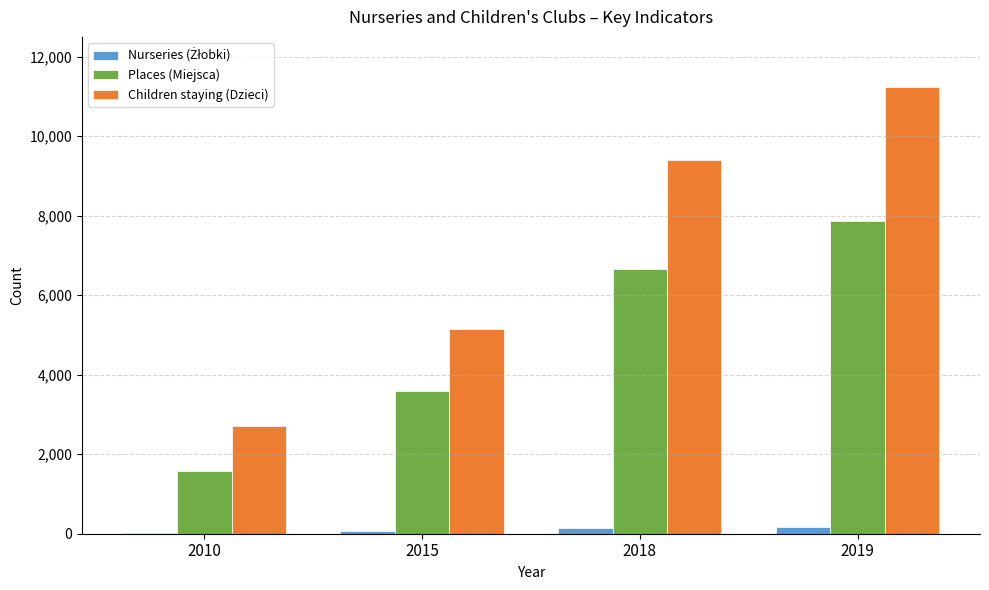

How many distinct data groups are displayed?

3